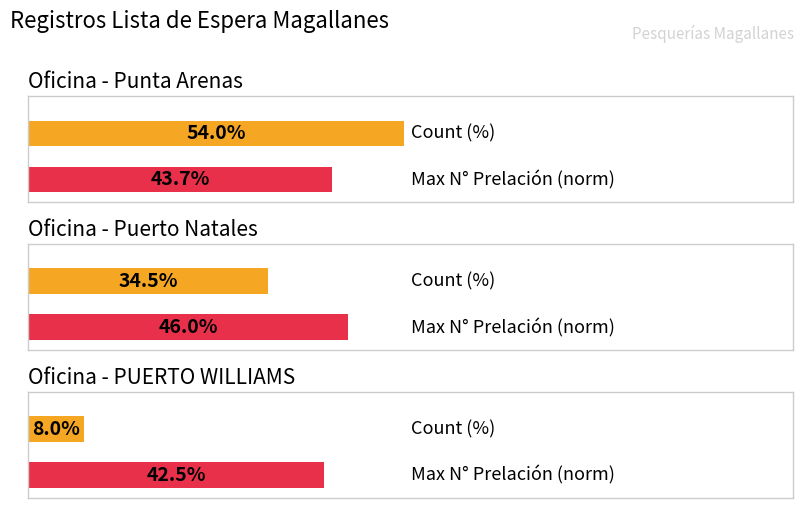

Between Puerto Natales and Punta Arenas, which is larger?

Punta Arenas